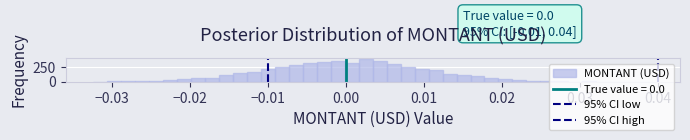

Read against the x-axis, roughly where is the centre of the tallest bar?

0.003